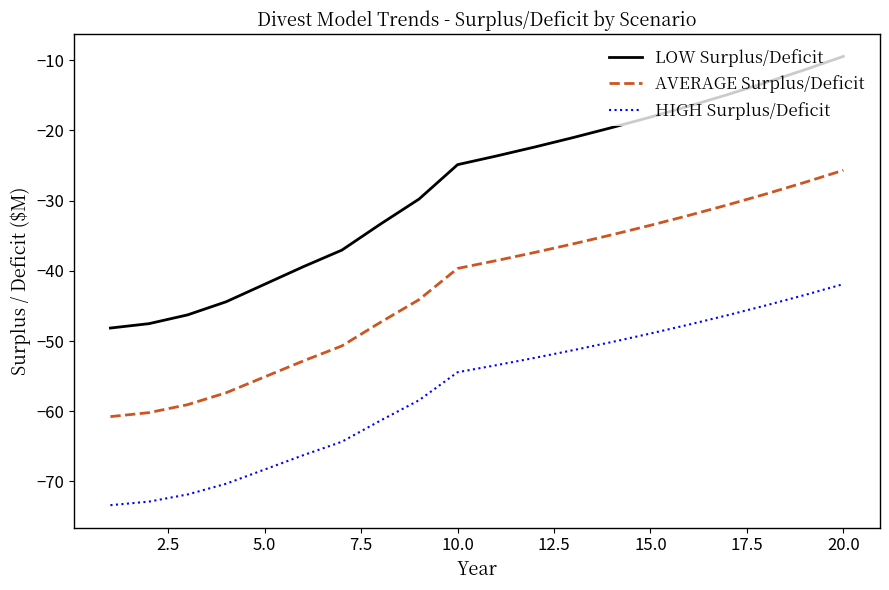

True or false: HIGH Surplus/Deficit and AVERAGE Surplus/Deficit cross at least once.

False